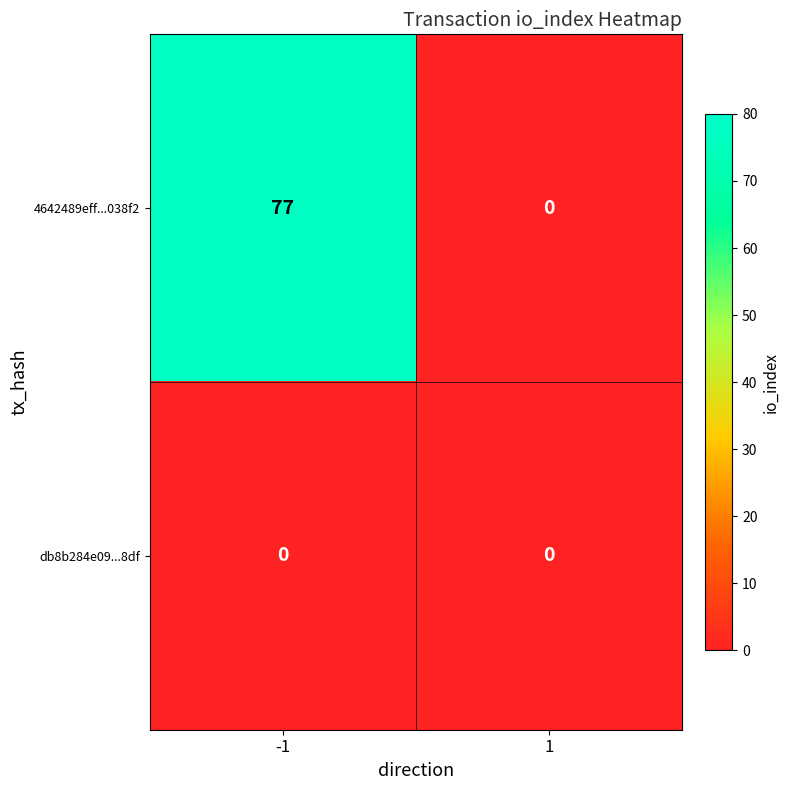

What is the maximum value shown in the chart?

77